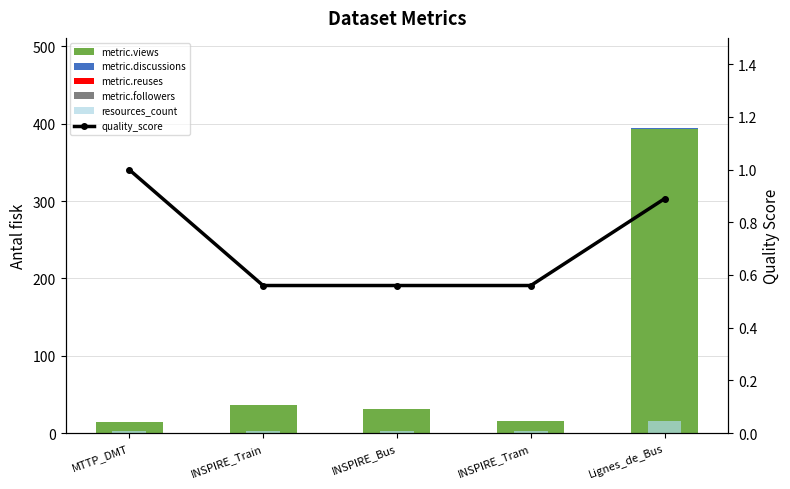

What is the total value across all series at MTTP_DMT?

18.0